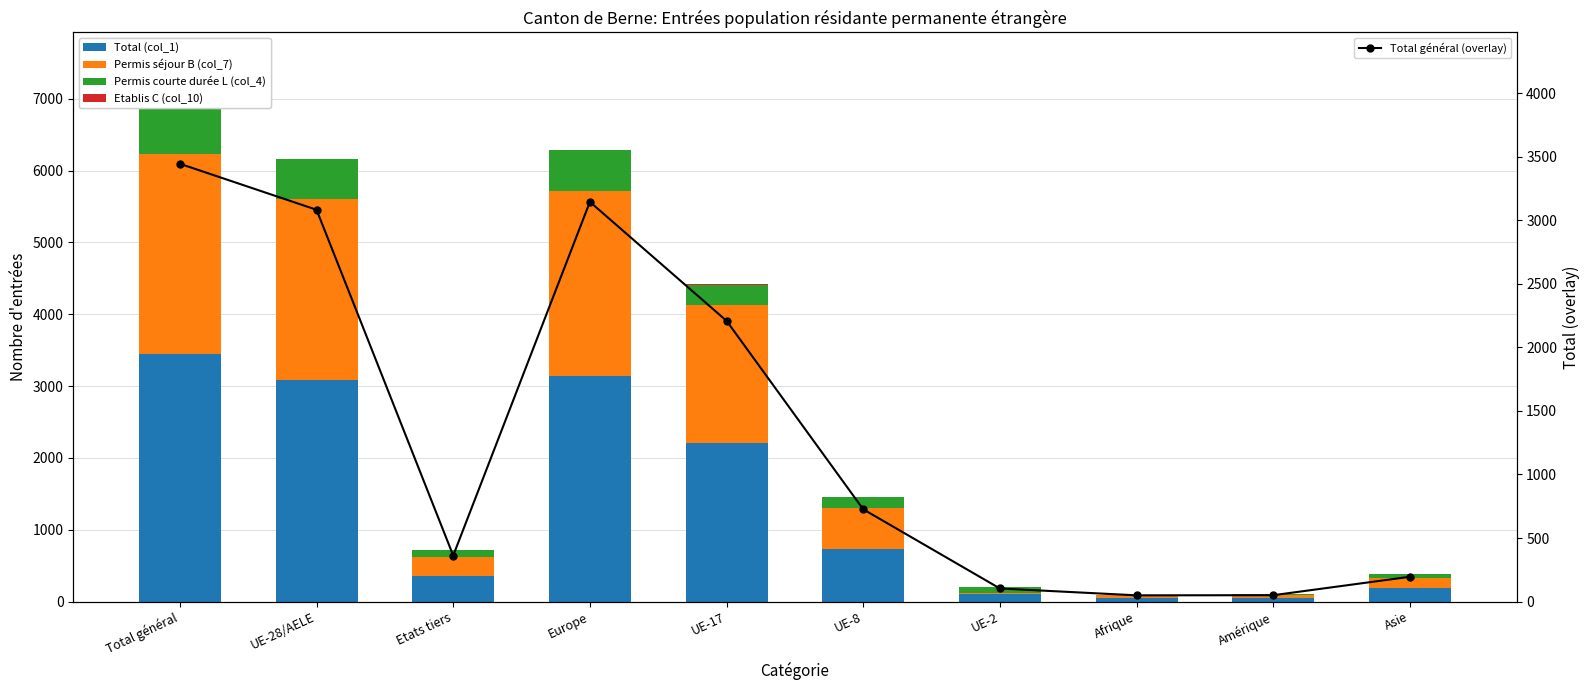

What value does the Etablis C (col_10) series have at UE-28/AELE?

7